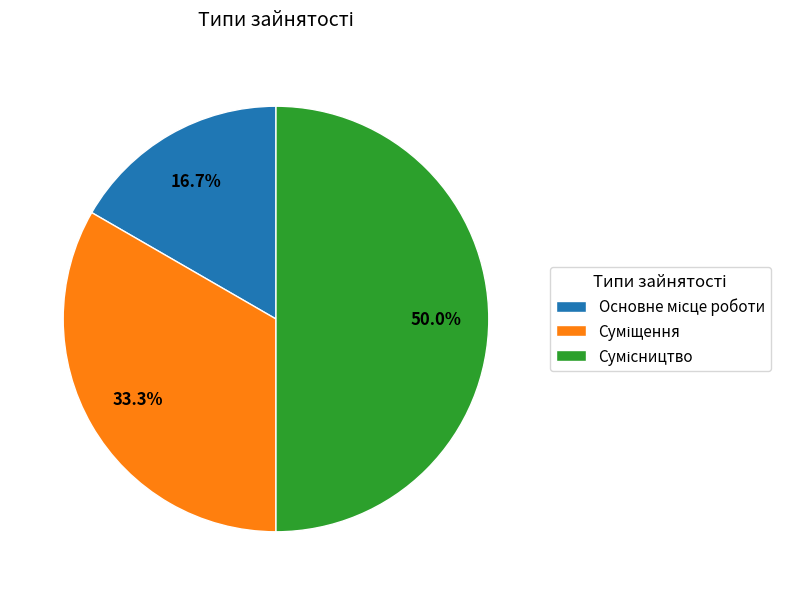

What is the largest slice in the pie chart?

Сумісництво